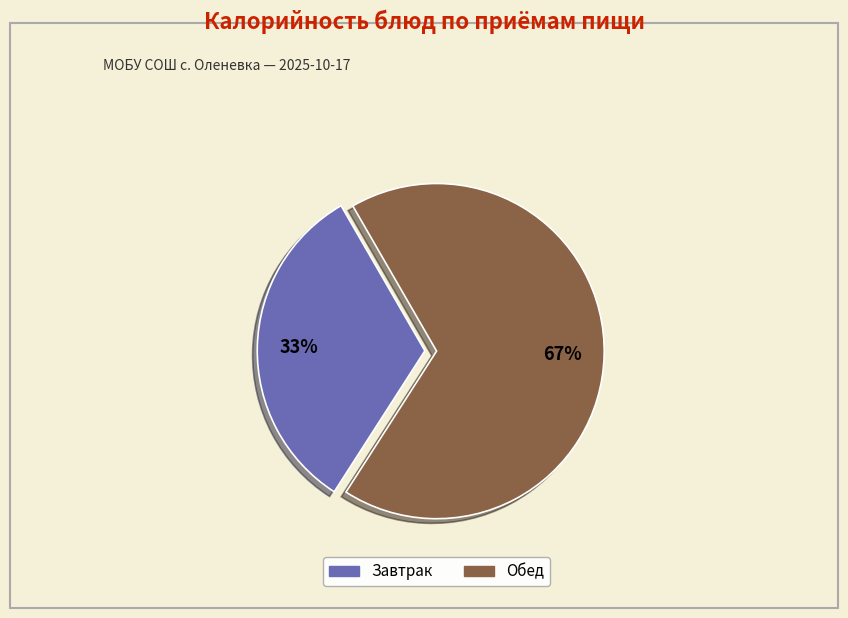

Does any single category account for the majority?

Yes